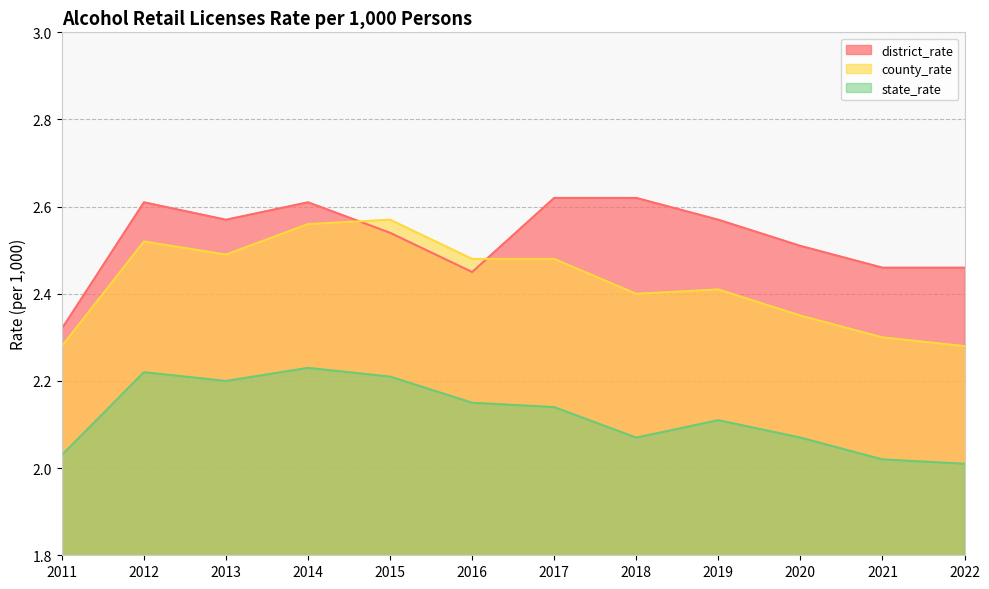

The district_rate series shows 4.3 at 2022. True or false?

False